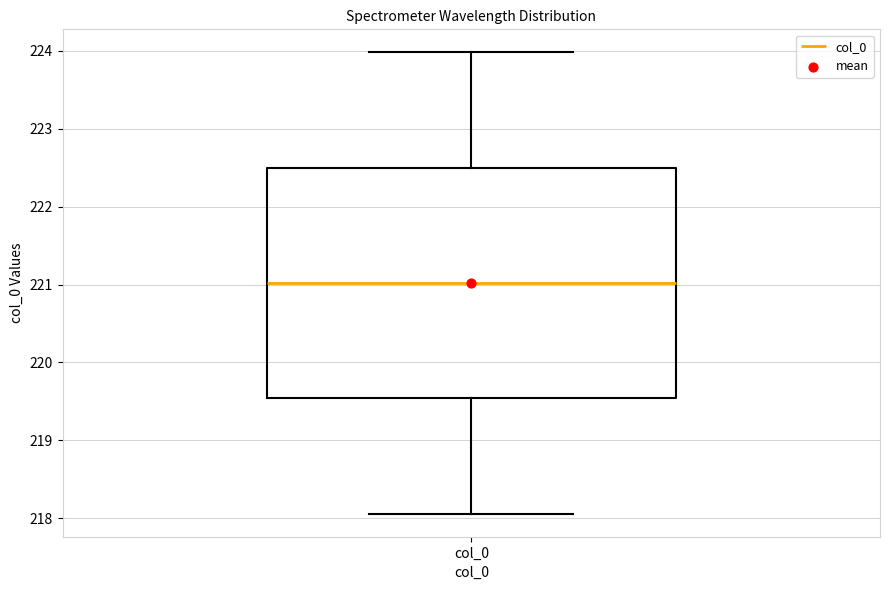

Where does the median line of the box for col_0 sit on the y-axis? The values are not printed on the chart, so give them approximately, as read against the axis.

221.0